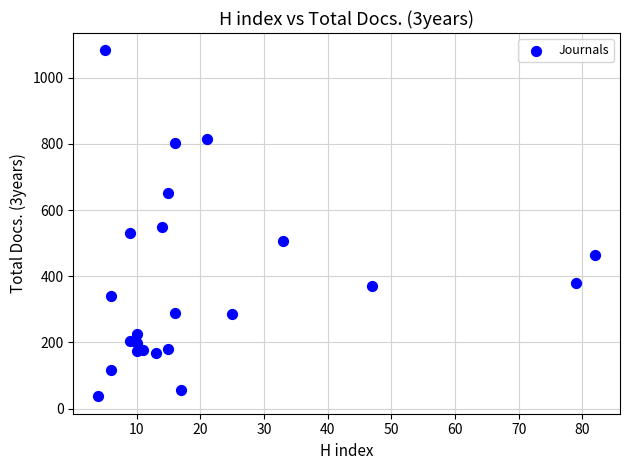

What is the range of Y values (max minus min)?

1046